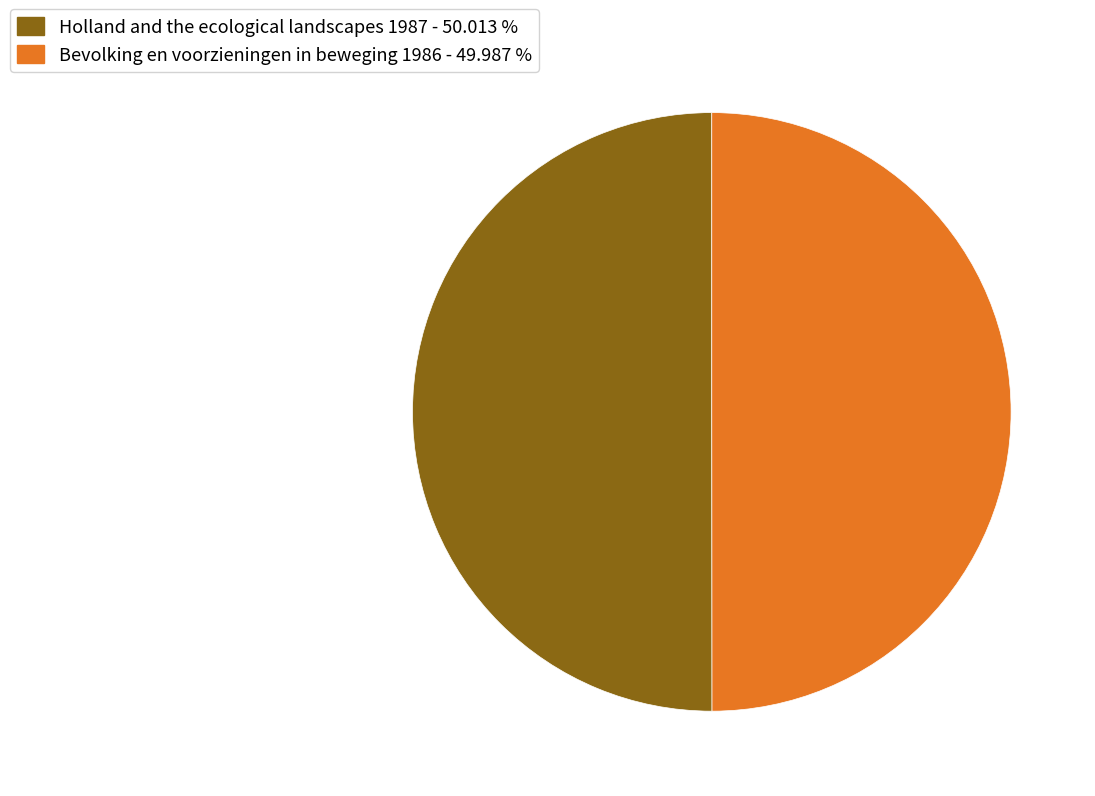

What is the ratio of the value at Bevolking en voorzieningen in beweging 1986 - 49.987 % to the value at Holland and the ecological landscapes 1987 - 50.013 %?

1.0